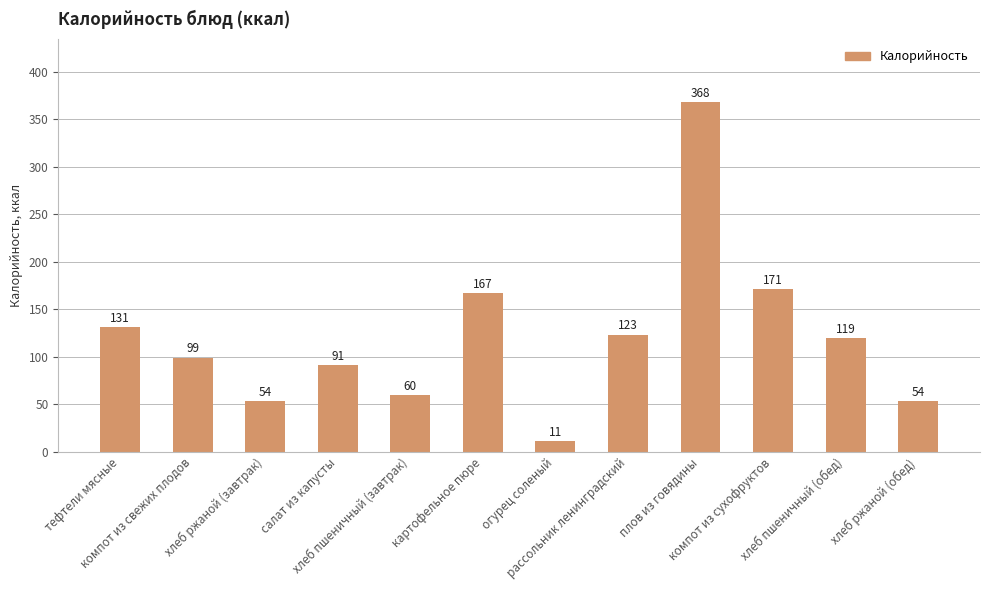

Where is the data nearest to the value 189?

компот из сухофруктов